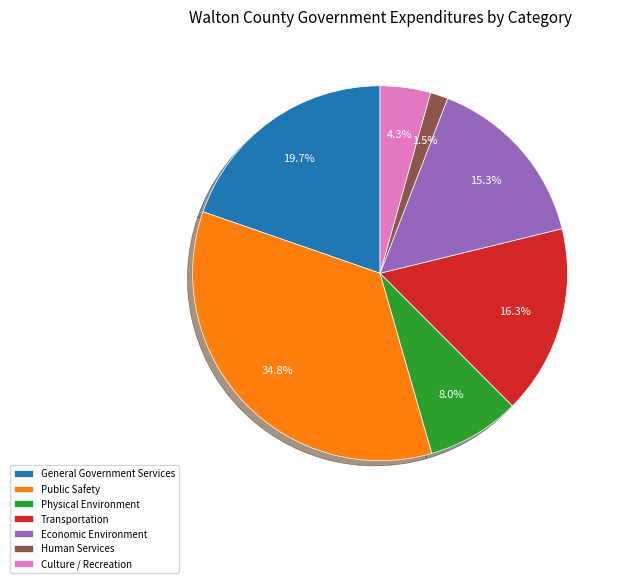

Is General Government Services the majority of the pie?

No